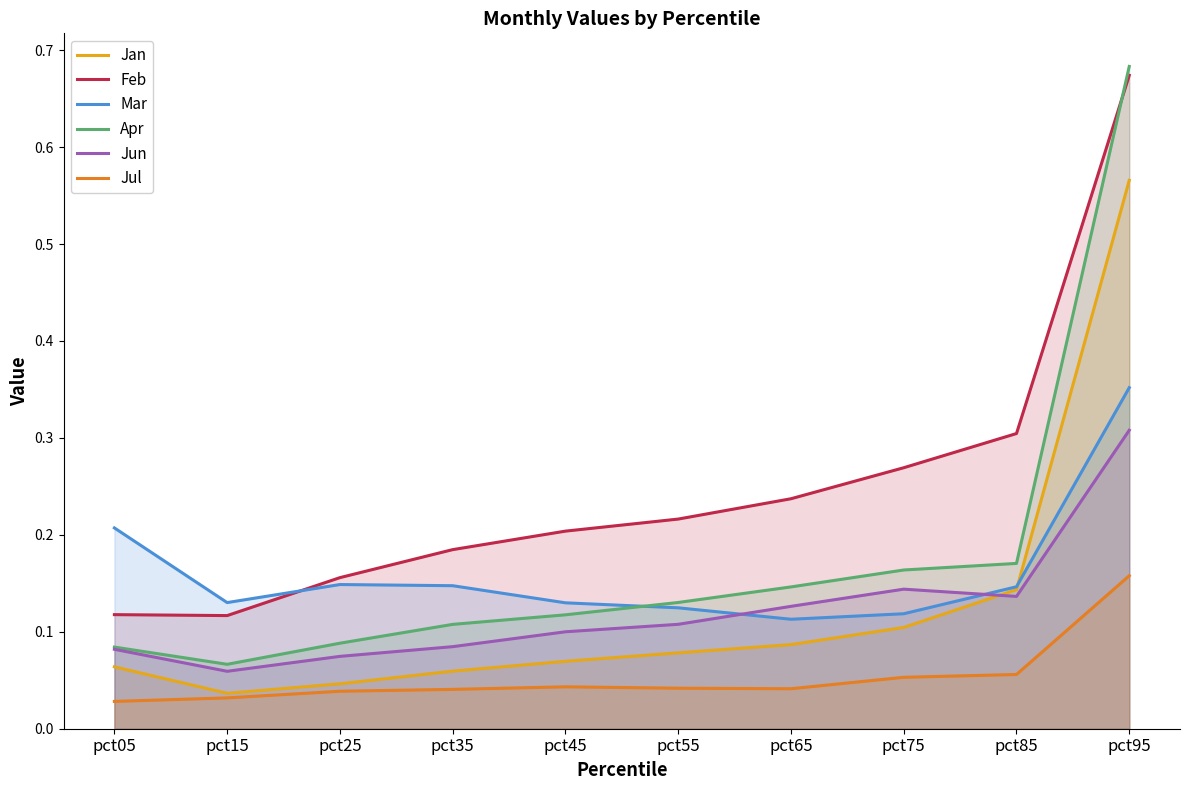

Which series has the widest spread of values?

Apr